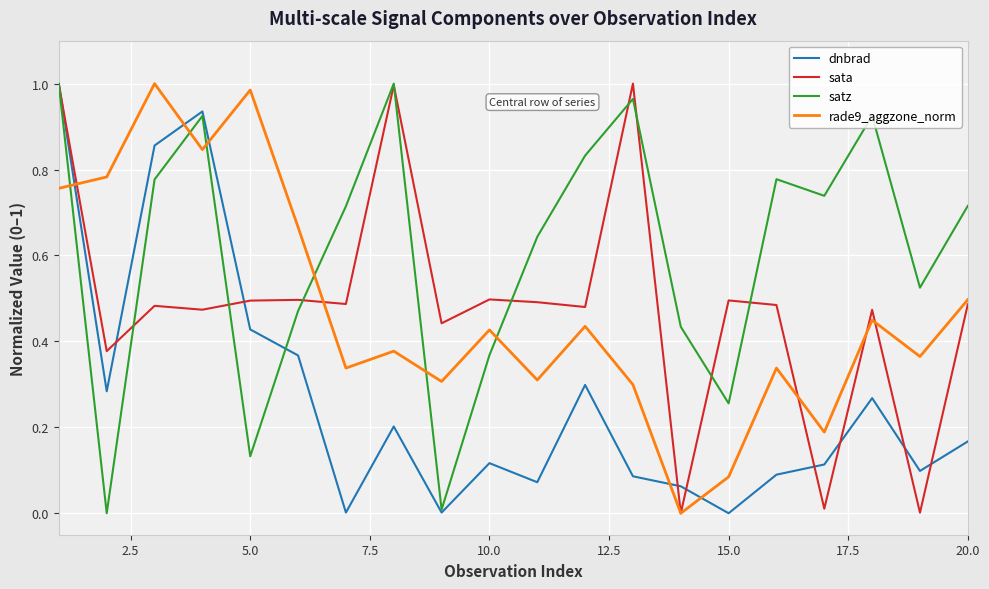

How many intersections are there between dnbrad and rade9_aggzone_norm?

5